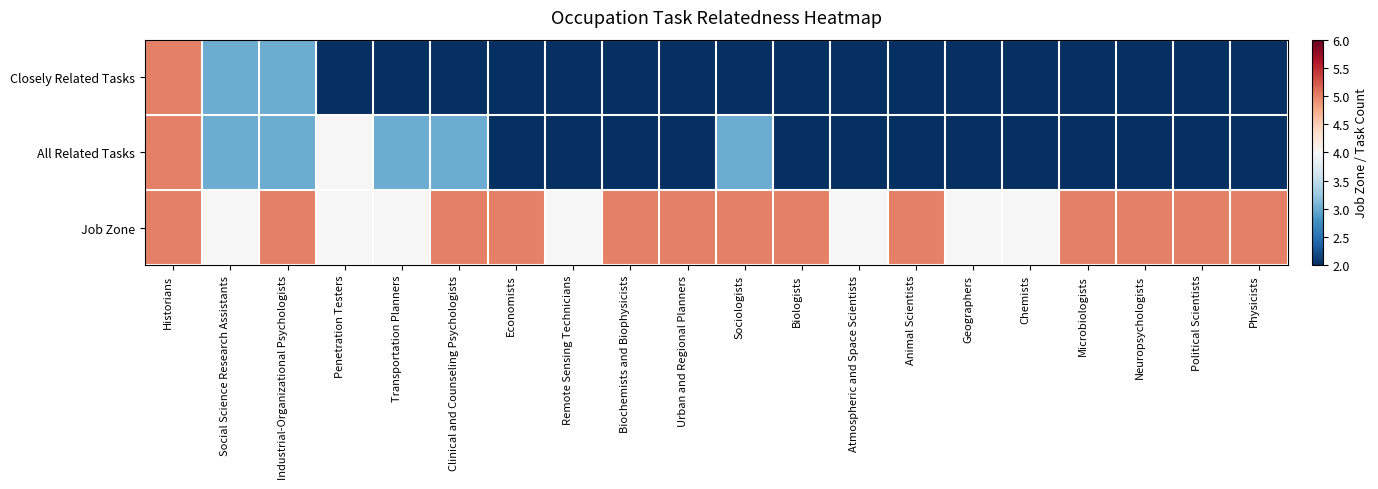

At Political Scientists, list the series in order from largest to smallest.

Job Zone, Closely Related Tasks, All Related Tasks